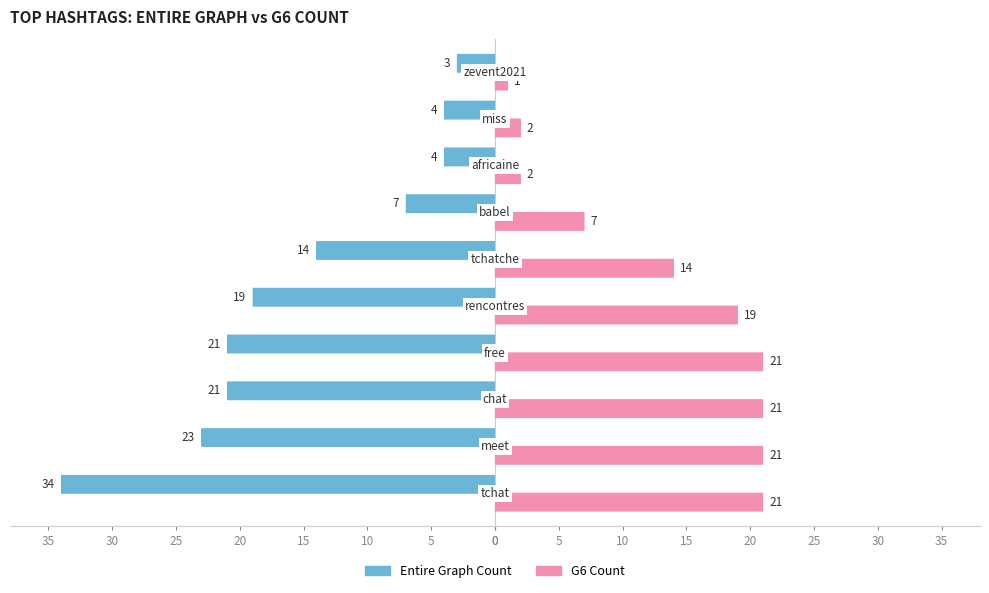

What are all the series names shown in the legend?

Entire Graph Count, G6 Count